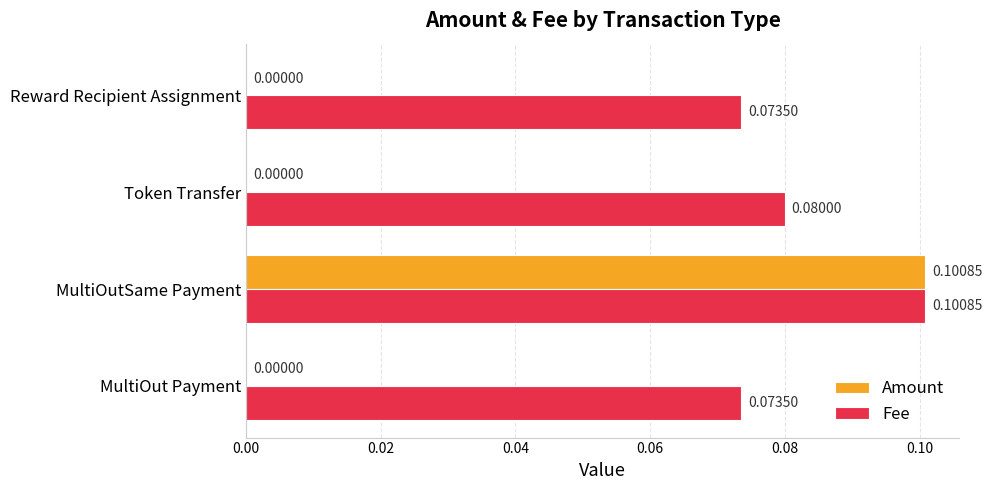

What is the sum of all Fee values?

0.3